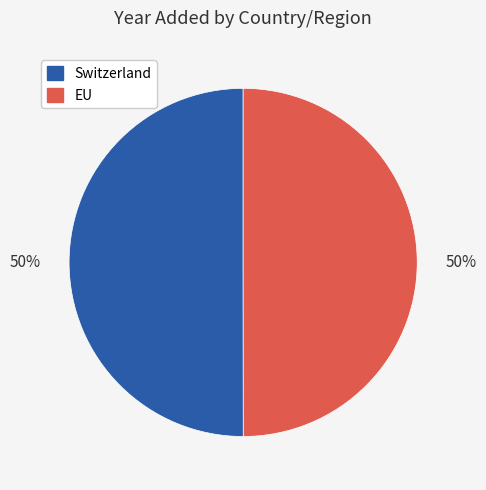

The Switzerland slice represents 50% of the pie. True or false?

True